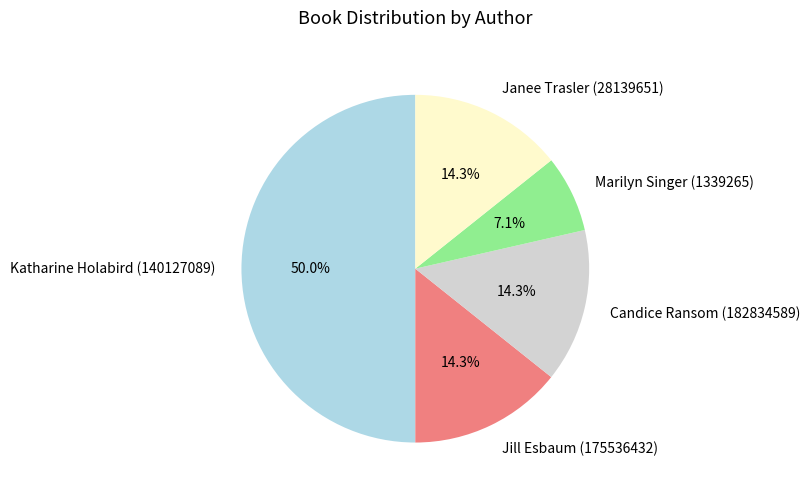

Approximately how many times larger is the value at Janee Trasler (28139651) compared to Candice Ransom (182834589)?

1.0